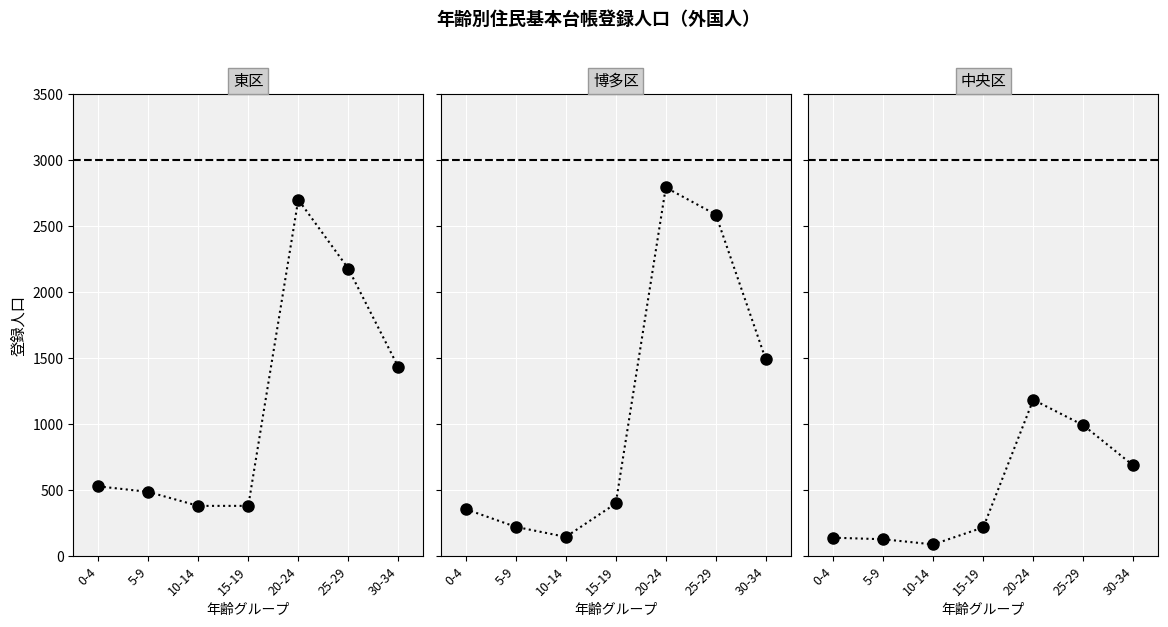

Is the value of 中央区 at 0-4 greater than the value of 博多区 at 20-24?

No